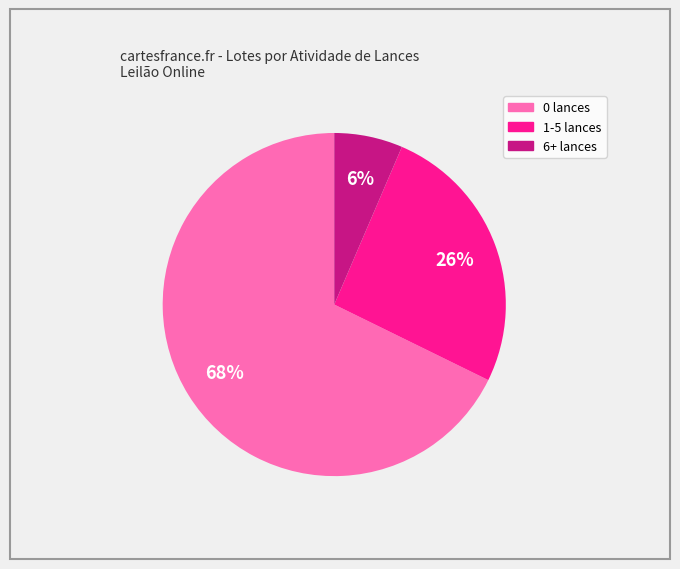

To the nearest percent, what is the average slice percentage?

33%